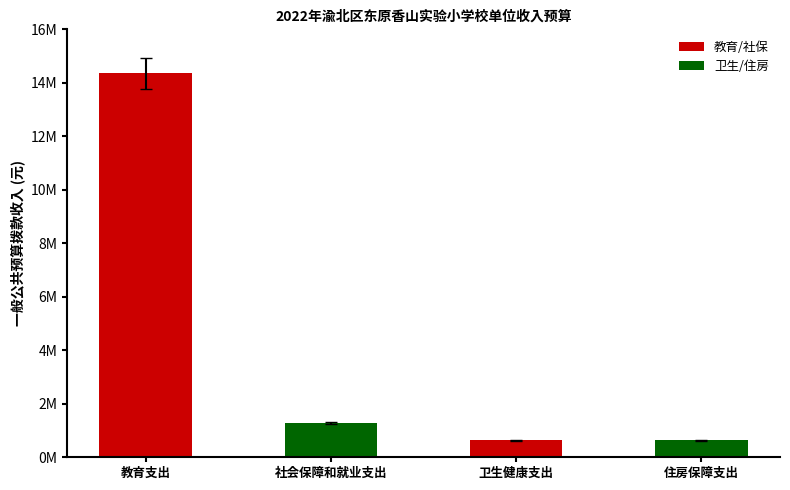

List the labels in order of value, largest first.

教育支出, 社会保障和就业支出, 卫生健康支出, 住房保障支出